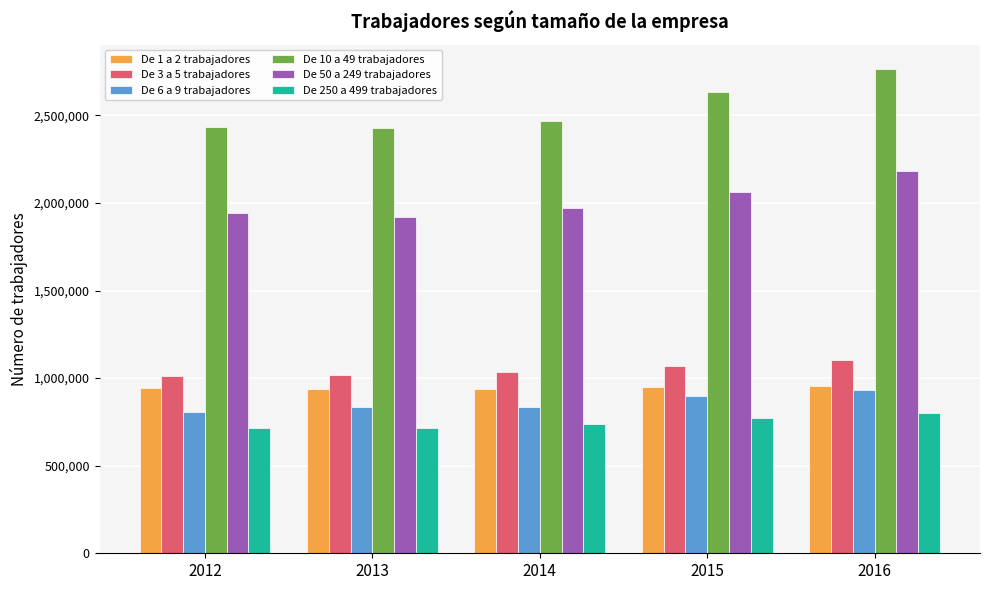

Which series has the largest total across all categories?

De 10 a 49 trabajadores